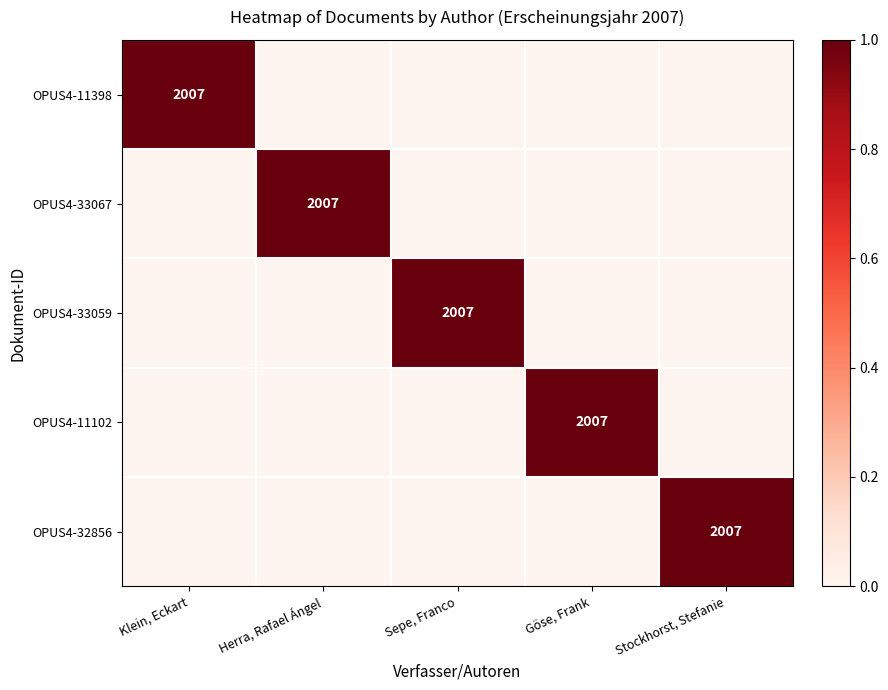

The value of OPUS4-33067 at Herra, Rafael Ángel is 3154. True or false?

False